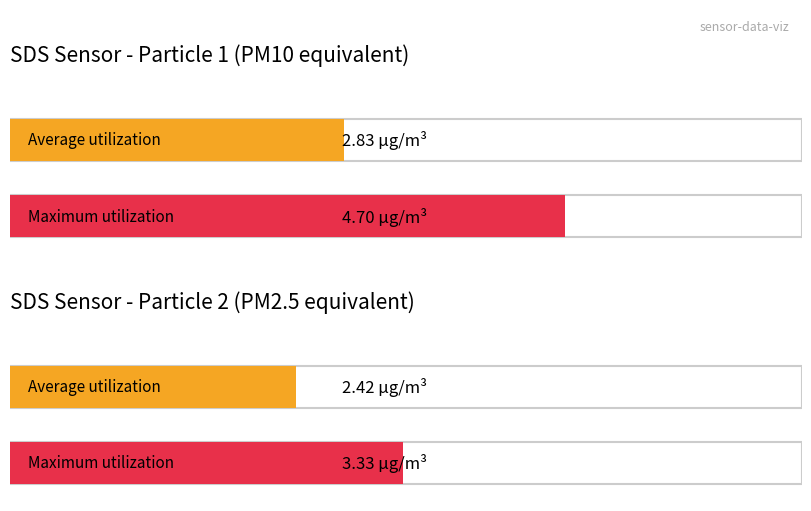

List the series in order of their peak value, highest first.

SDS_P1, SDS_P2